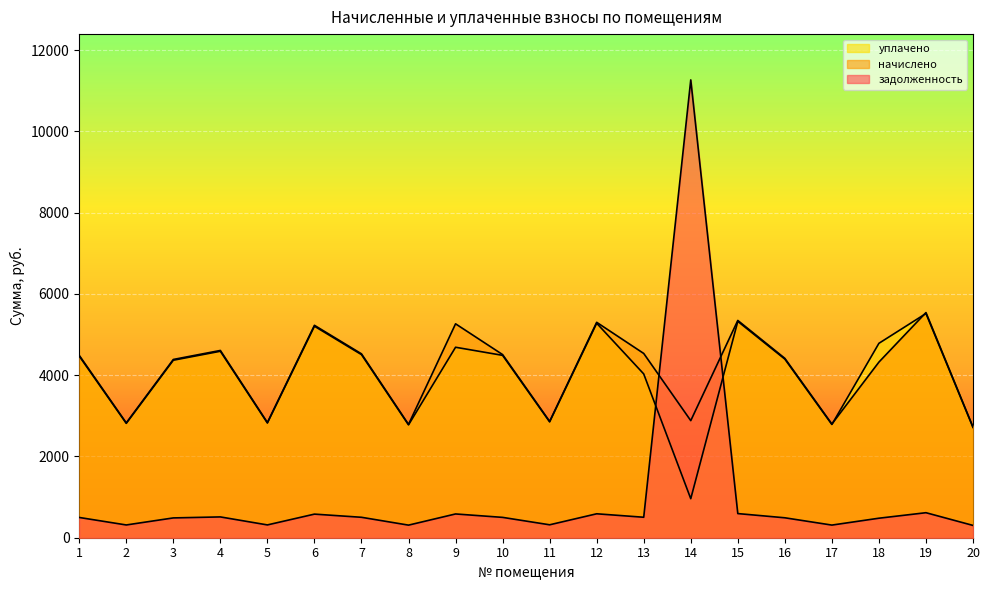

At which category is the sum across all series the highest?

14